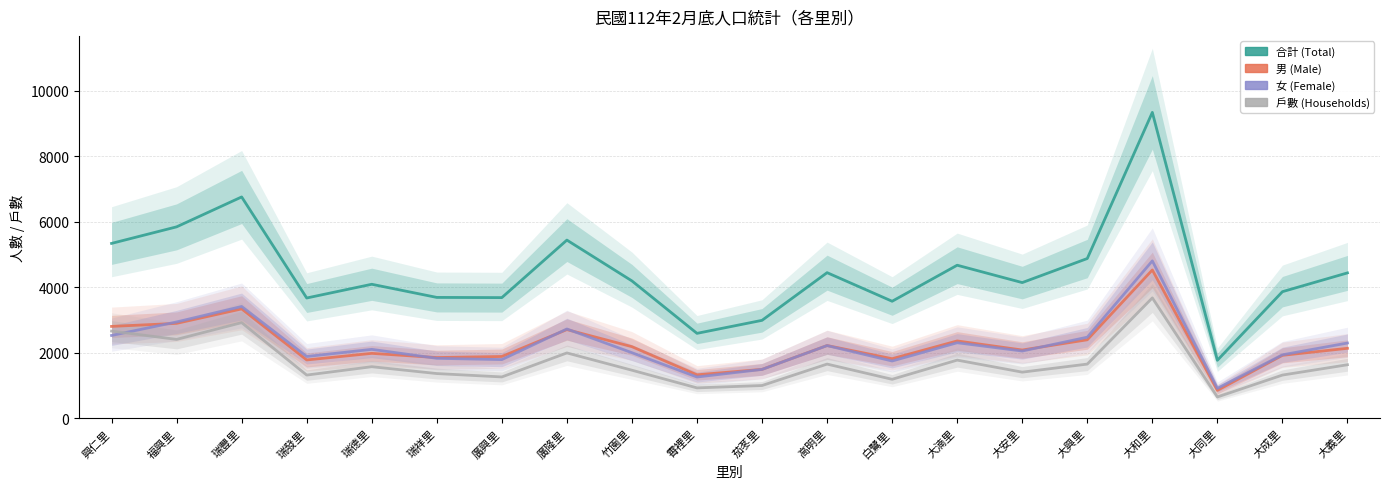

Where is the first local maximum for 合計 (Total)?

瑞豐里